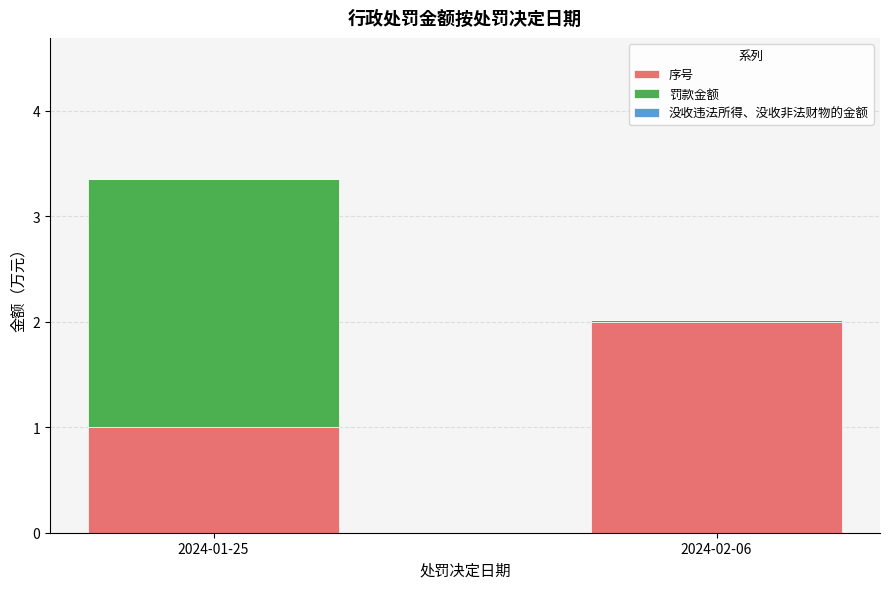

True or false: 序号 has a value of 1.0 at 2024-01-25.

True